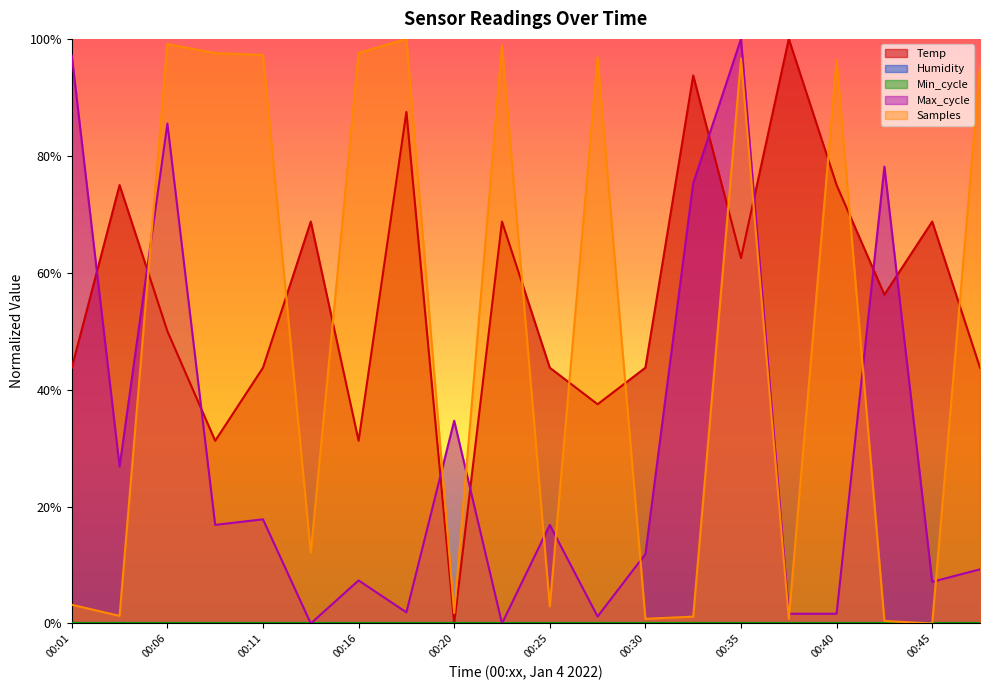

List the series in order of their overall mean, highest first.

Temp, Samples, Max_cycle